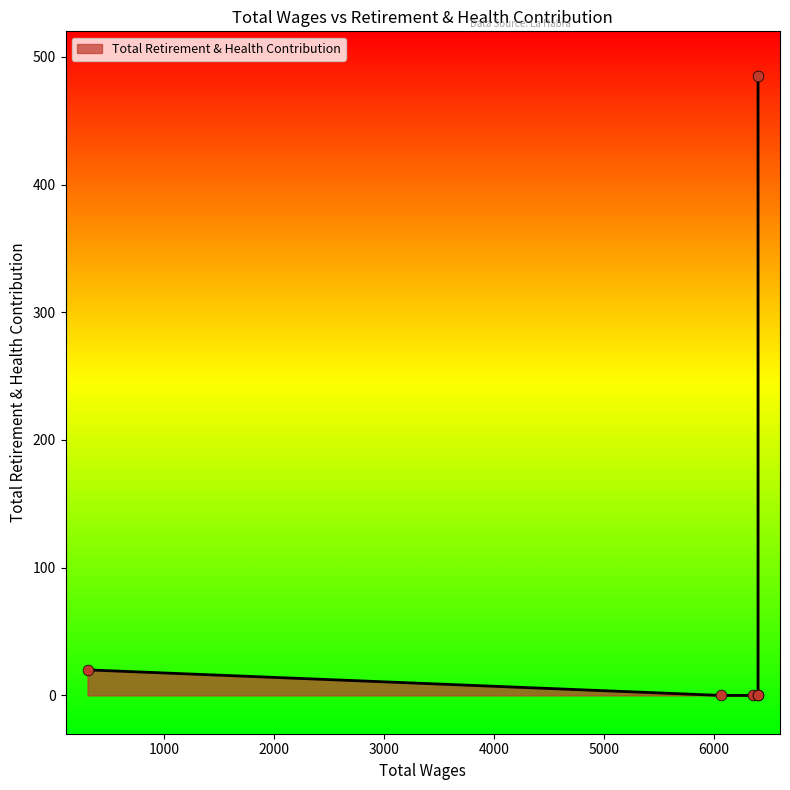

Which has a higher value, 6350.0 or 6400.0?

6350.0